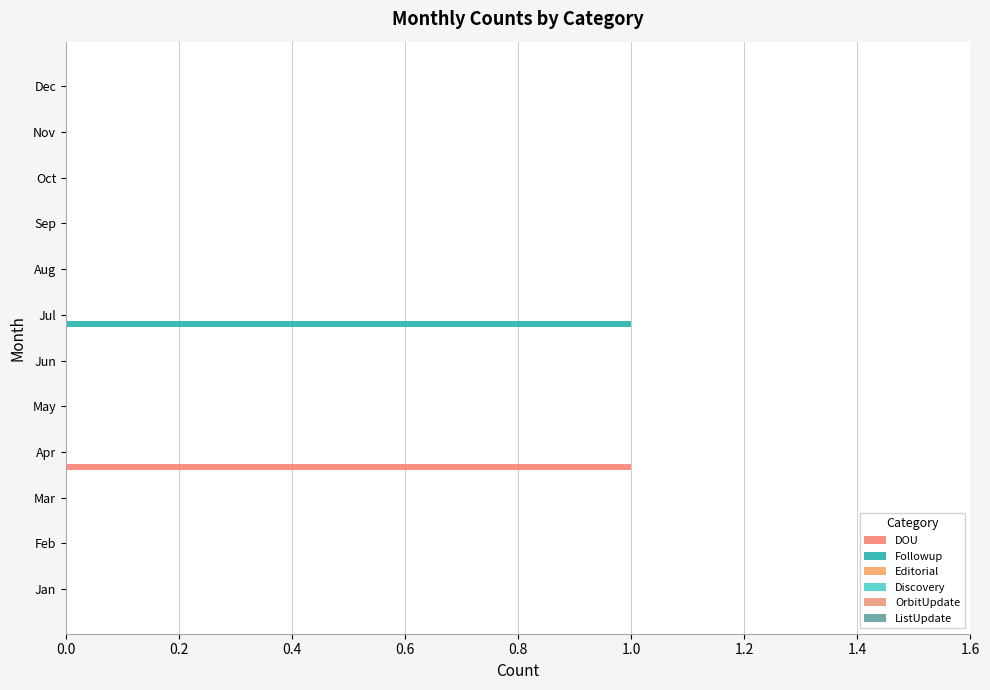

Count the number of data series in this chart.

2